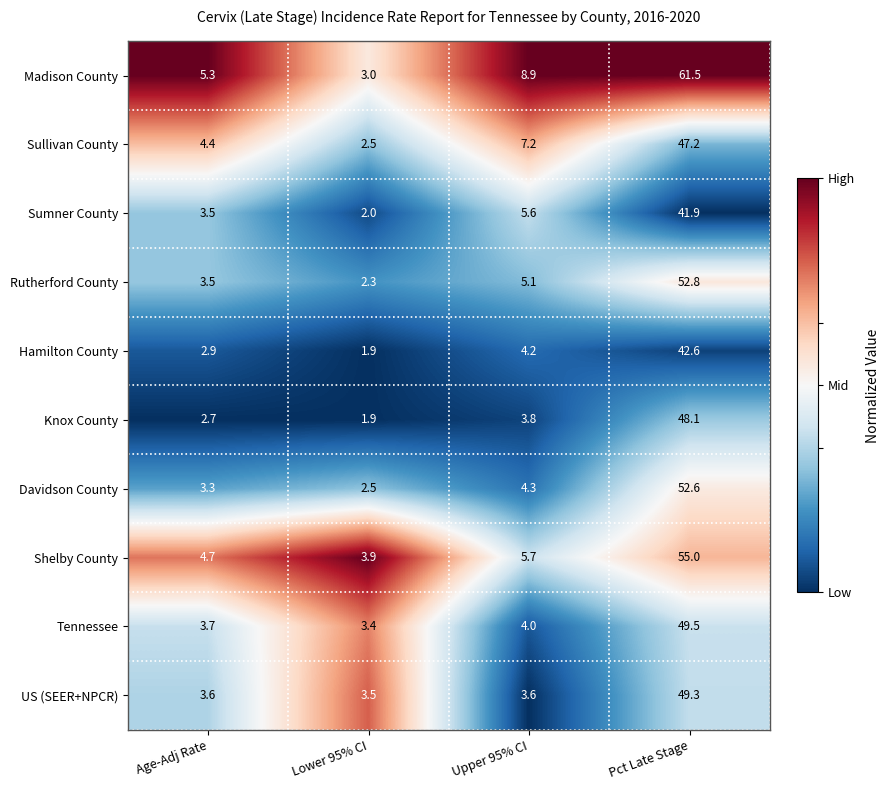

Which series has the largest range (max minus min)?

Madison County